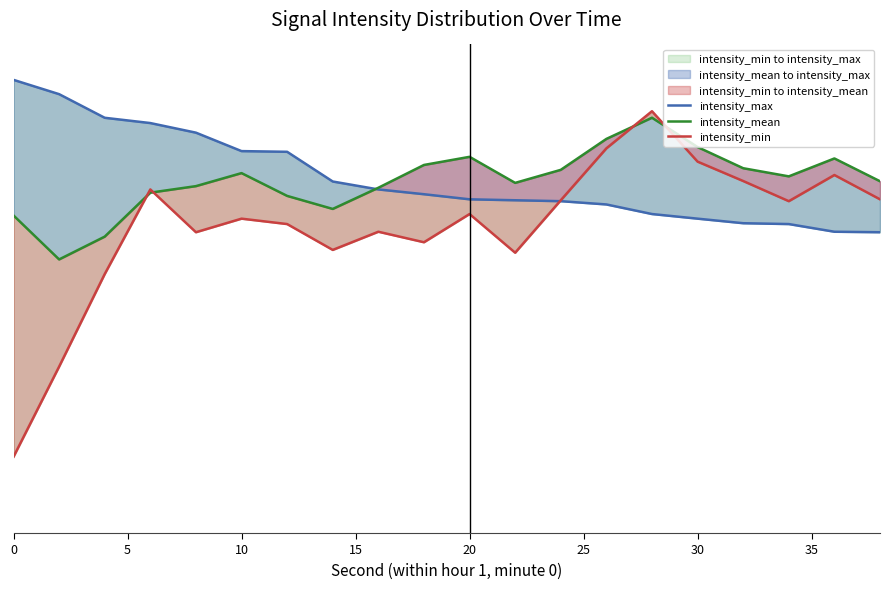

How many categories are shown in the chart?

20